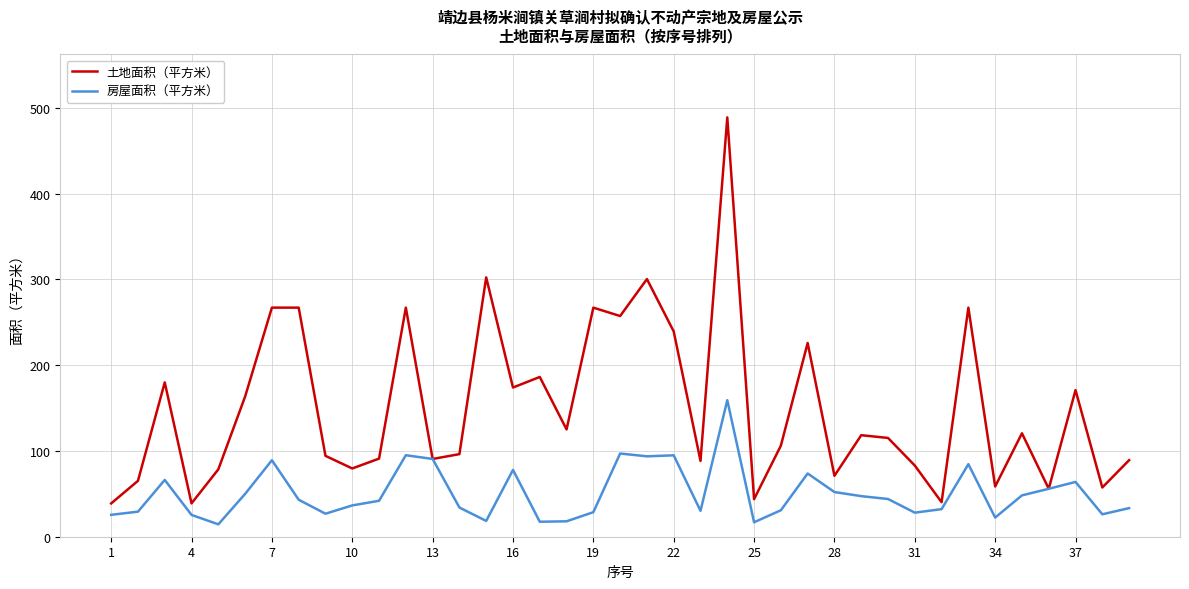

What is the greatest value displayed?

488.7